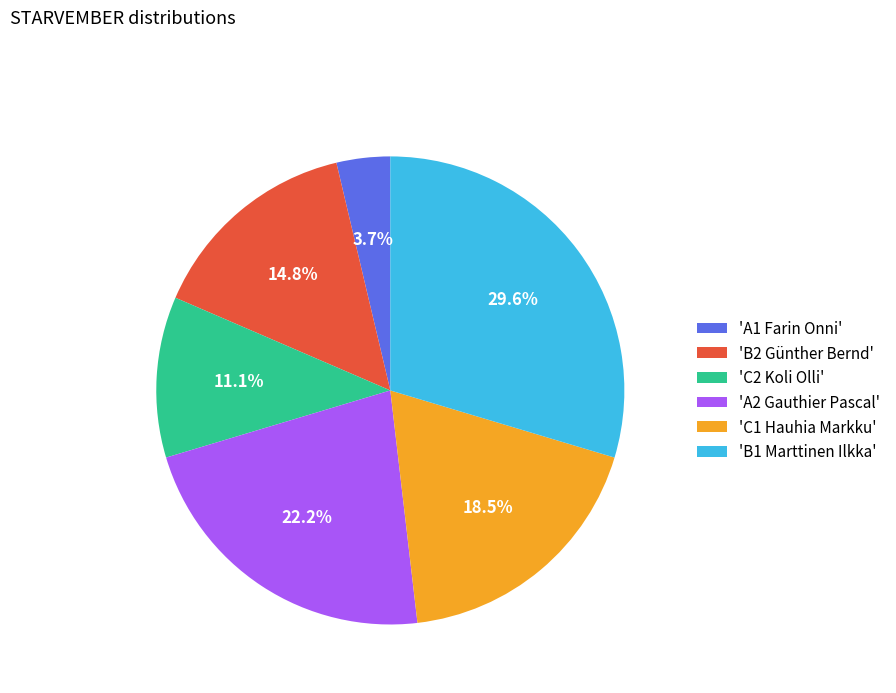

Is there any slice that represents more than half of the pie?

No